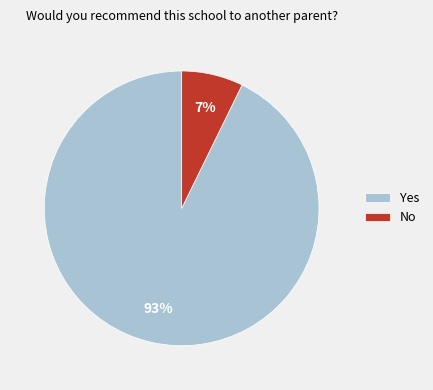

To the nearest percent, what is the difference between the Yes and No slice percentages?

86%